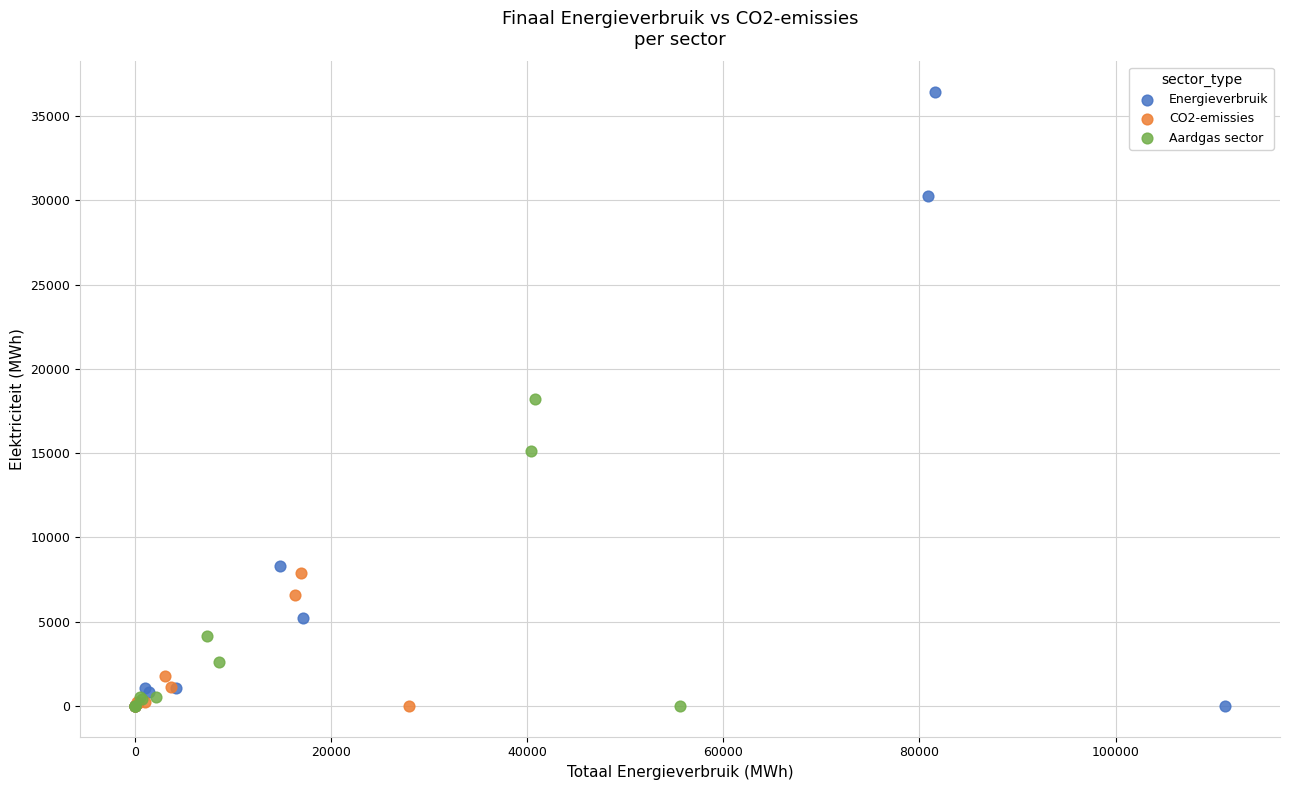

Which series has the largest Y range (max minus min)?

Energieverbruik